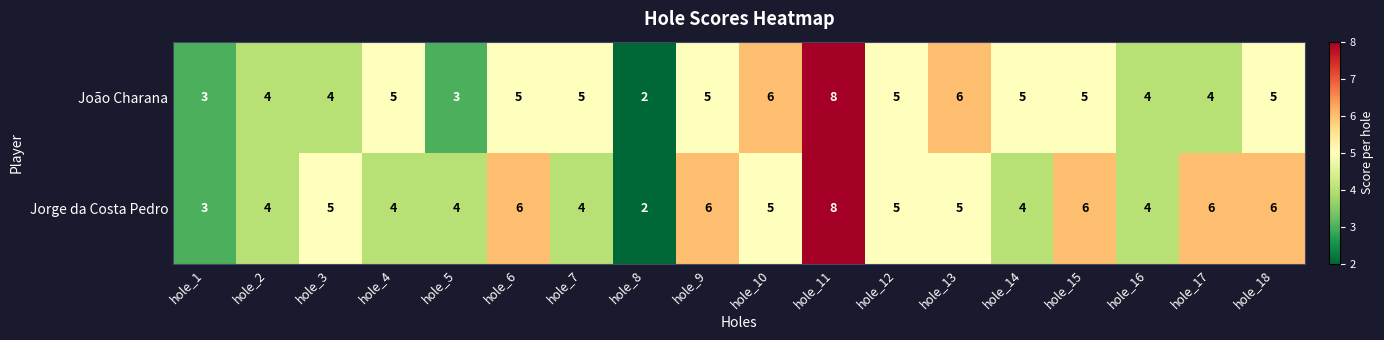

At which category is the sum across all series the highest?

hole_11